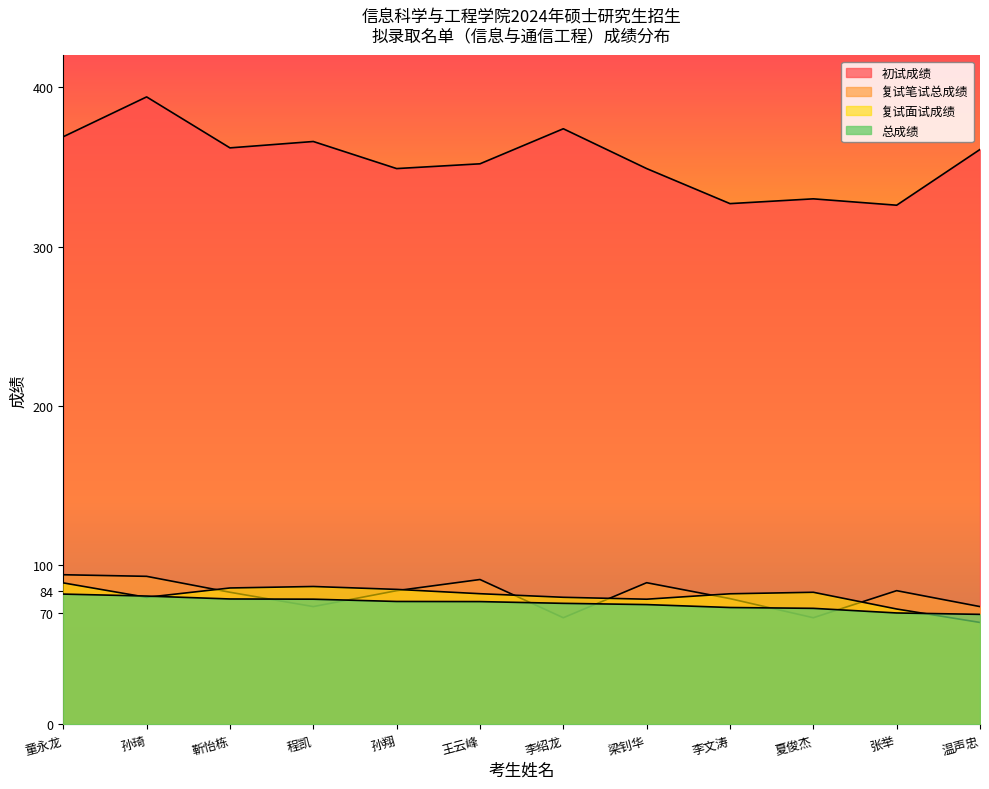

What is the approximate value of 初试成绩 at 程凯?

366.0